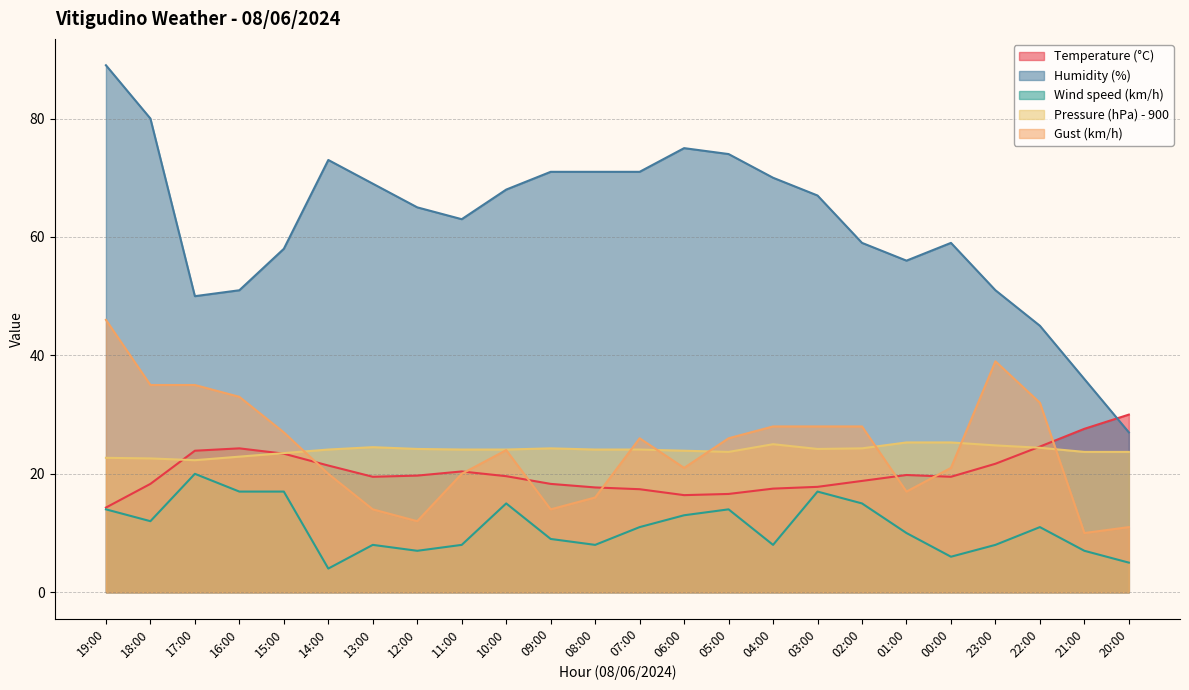

What is the label of the 6th point from the right?

01:00